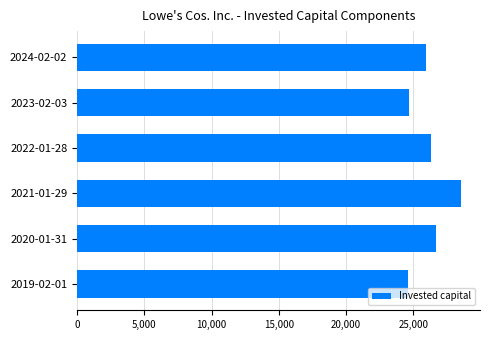

Reading top to bottom, transcribe all the data shown in this chart.

2024-02-02=25913	2023-02-03=24710	2022-01-28=26296	2021-01-29=28534	2020-01-31=26717	2019-02-01=24572